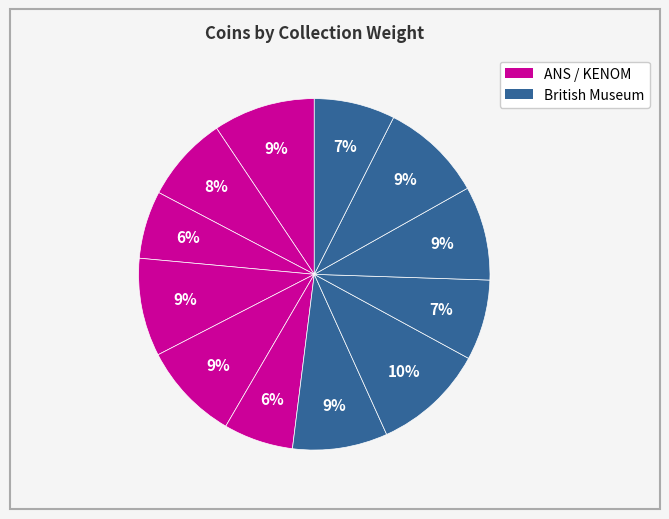

How many segments does this pie chart have?

12